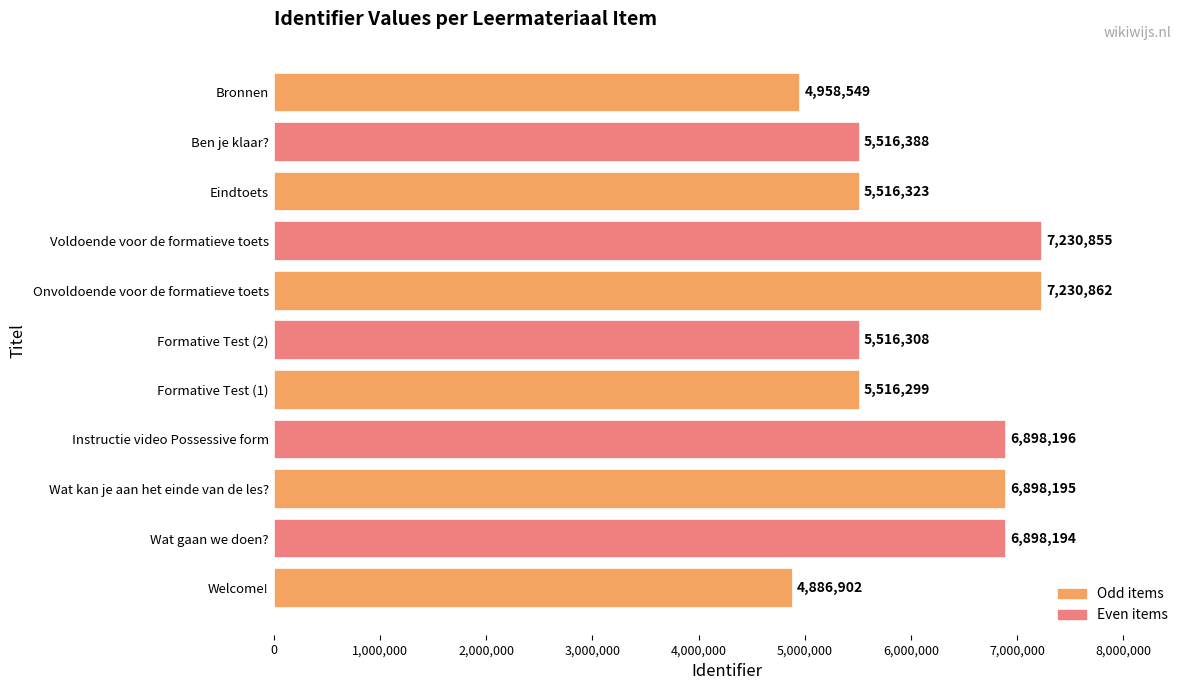

List the labels in order of value, smallest first.

Welcome!, Bronnen, Formative Test (1), Formative Test (2), Eindtoets, Ben je klaar?, Wat gaan we doen?, Wat kan je aan het einde van de les?, Instructie video Possessive form, Voldoende voor de formatieve toets, Onvoldoende voor de formatieve toets